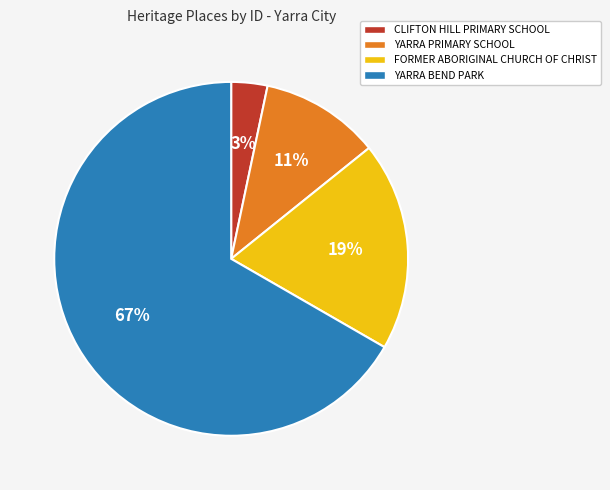

To the nearest percent, what is the average slice percentage?

25%